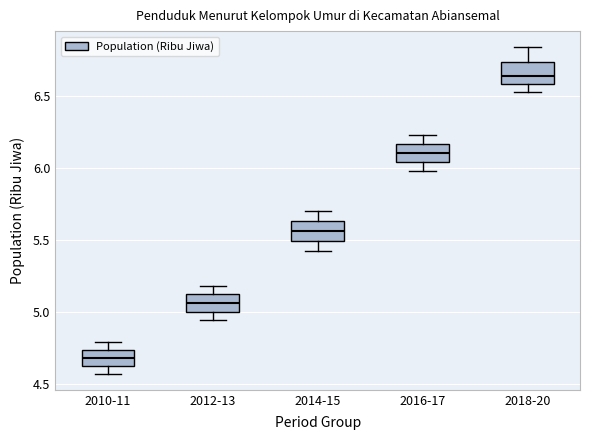

Which box has the lowest median line?

2010-11